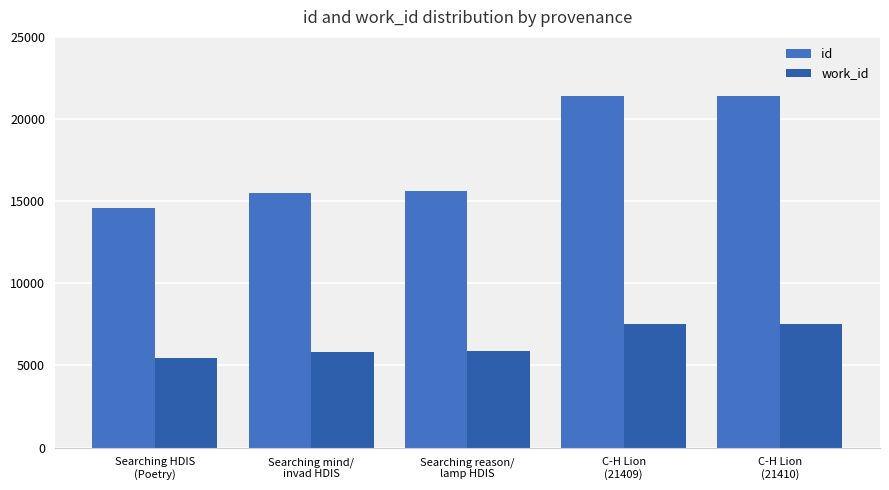

True or false: work_id has a value of 7499 at C-H Lion
(21410).

True